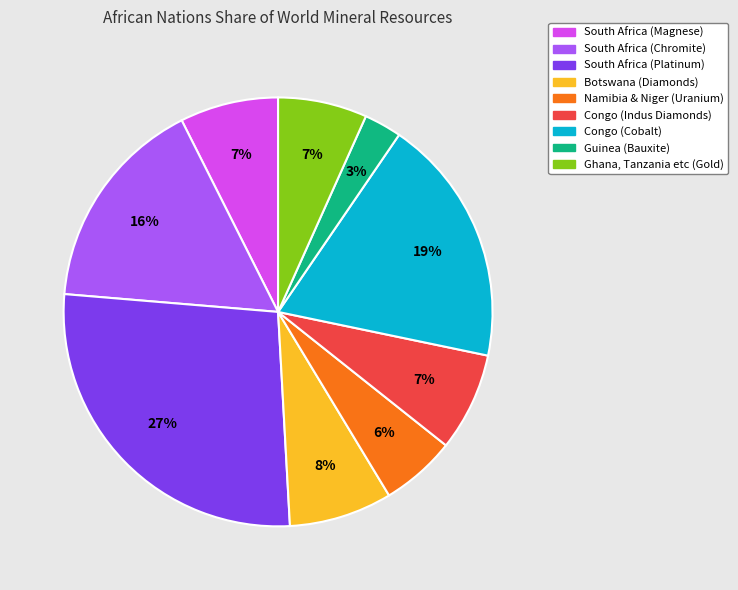

The Botswana (Diamonds) slice represents 8% of the pie. True or false?

True